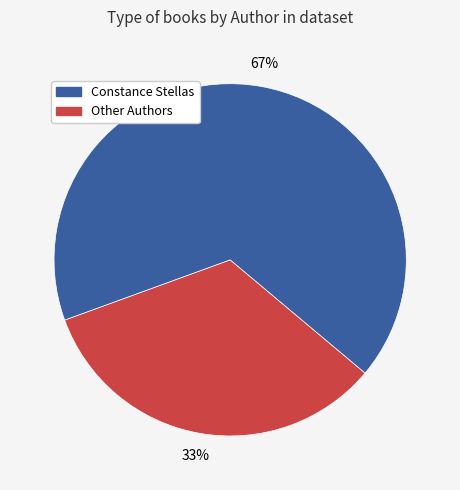

Does any single category account for the majority?

Yes